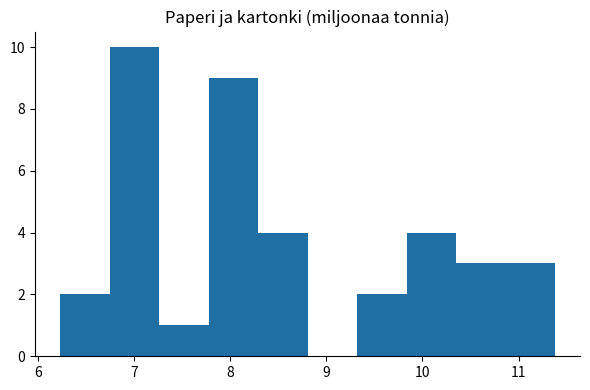

Reading left to right, transcribe this chart: for each bar, give the range it covers on the x-axis and its height. Neither the bar edges nor the heights are printed on the chart, so give them approximately, as read against the axes.

6.2 to 6.7: 2
6.7 to 7.3: 10
7.3 to 7.8: 1
7.8 to 8.3: 9
8.3 to 8.8: 4
8.8 to 9.3: 0
9.3 to 9.8: 2
9.8 to 10.4: 4
10.4 to 10.9: 3
10.9 to 11.4: 3